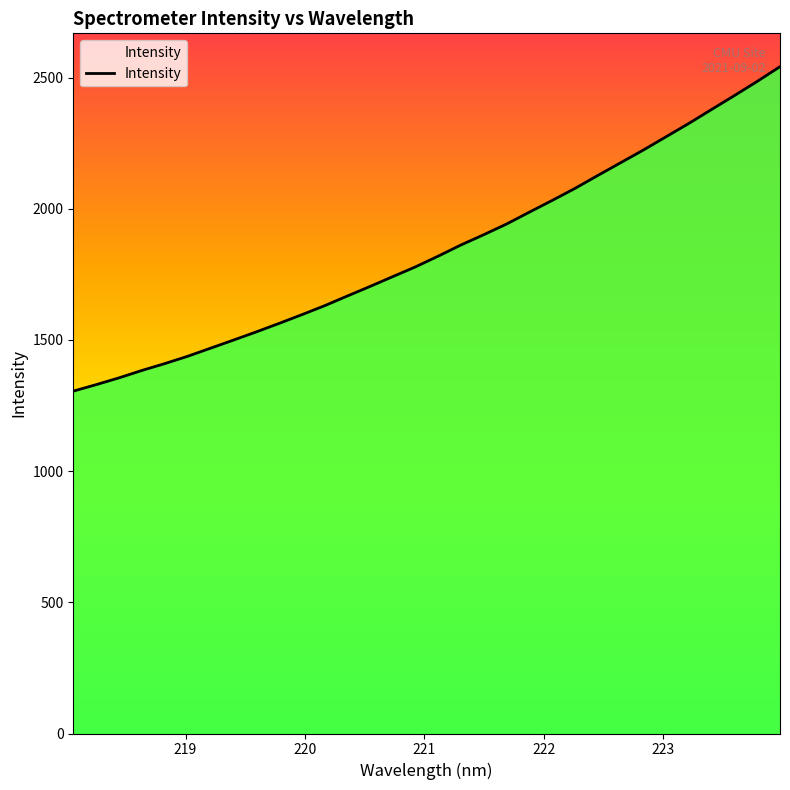

What is the smallest value displayed?

1304.8